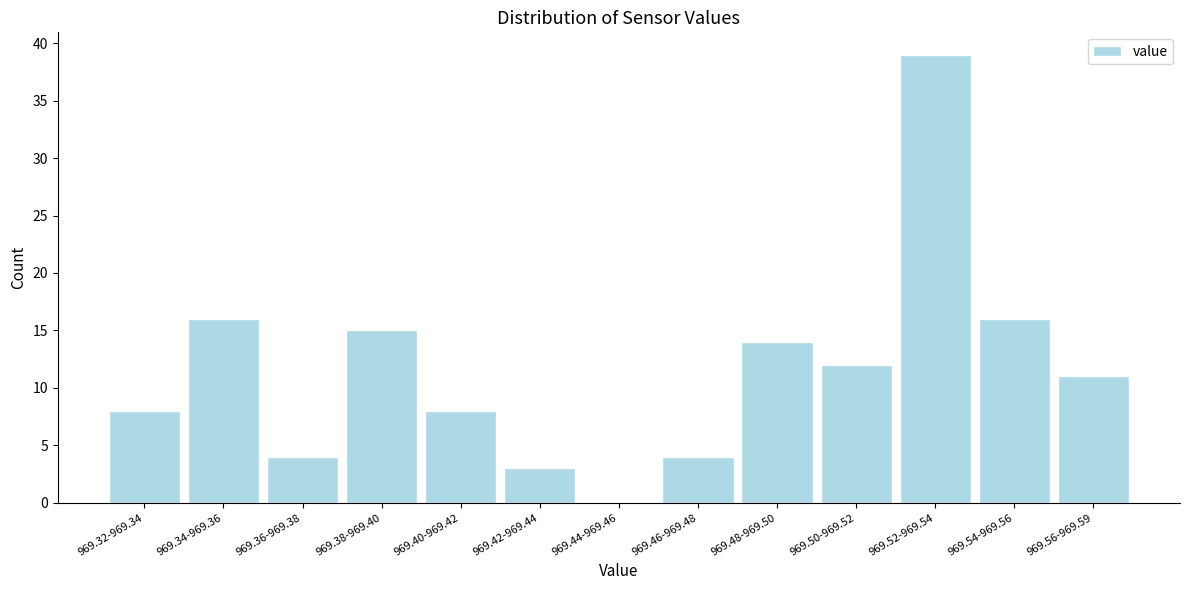

Reading left to right, transcribe all the data shown in this chart.

969.32-969.34=8	969.34-969.36=16	969.36-969.38=4	969.38-969.40=15	969.40-969.42=8	969.42-969.44=3	969.44-969.46=0	969.46-969.48=4	969.48-969.50=14	969.50-969.52=12	969.52-969.54=39	969.54-969.56=16	969.56-969.59=11